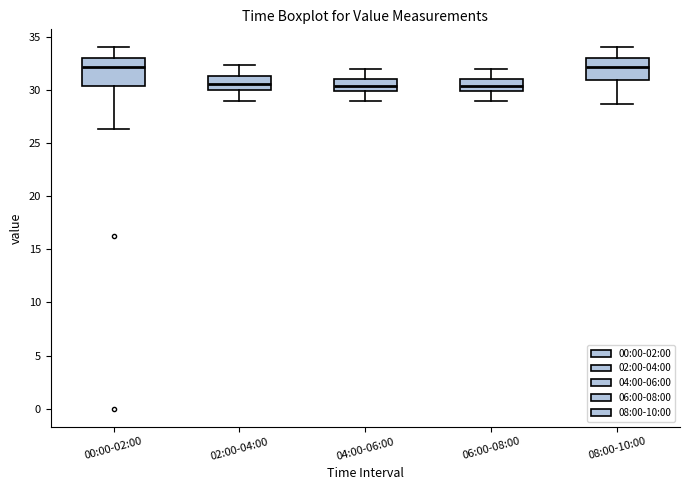

Reading left to right, transcribe this box plot: for each box, give where its median line is, the range the box spans, and where its two whiskers end, as read against the y-axis. The values are not printed on the chart, so give them approximately, as read against the axis.

00:00-02:00: median 32.0, box 30.5 to 33.0, whiskers 26.5 to 34.0
02:00-04:00: median 30.5, box 30.0 to 31.5, whiskers 29.0 to 32.5
04:00-06:00: median 30.5, box 30.0 to 31.0, whiskers 29.0 to 32.0
06:00-08:00: median 30.5, box 30.0 to 31.0, whiskers 29.0 to 32.0
08:00-10:00: median 32.0, box 31.0 to 33.0, whiskers 28.5 to 34.0